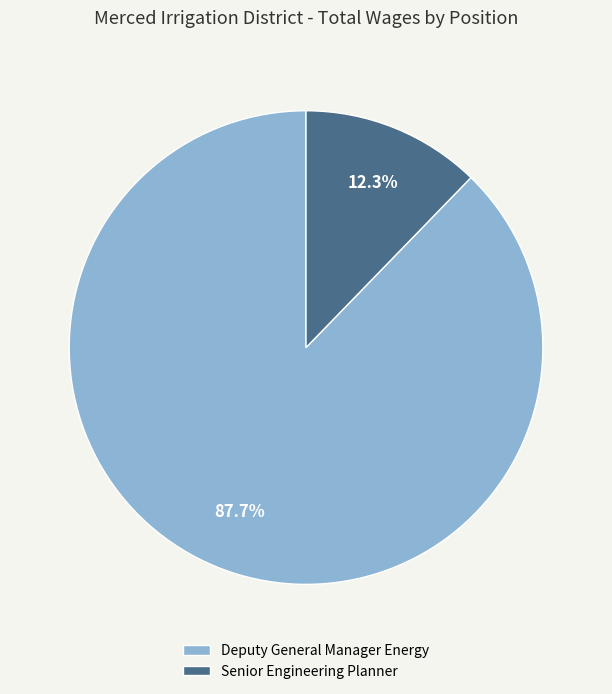

Does any single category account for the majority?

Yes